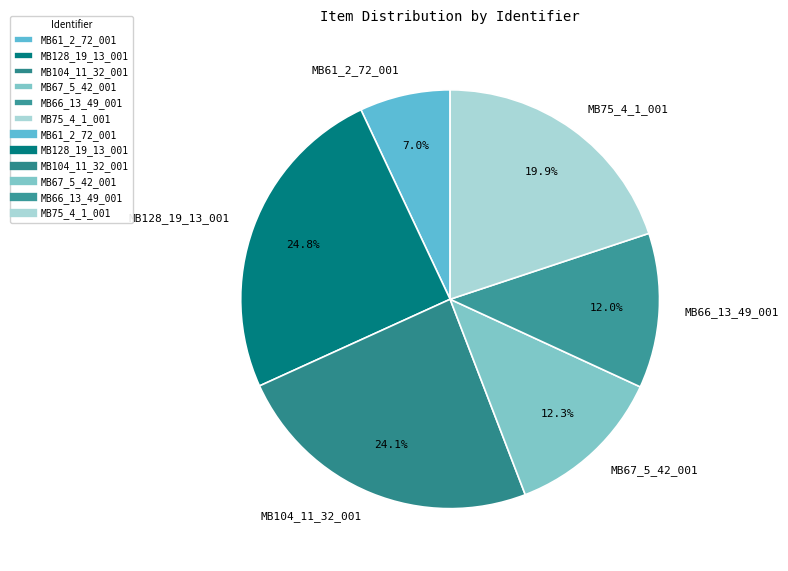

How many slices are in this pie chart?

6